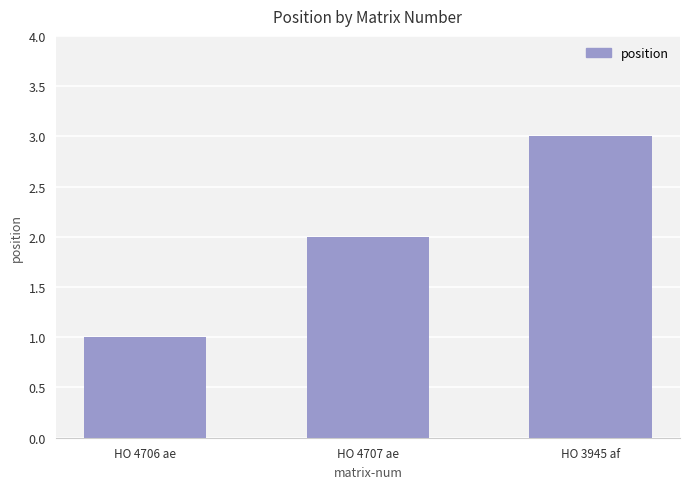

Are the bars grouped side by side (vs. stacked)?

No